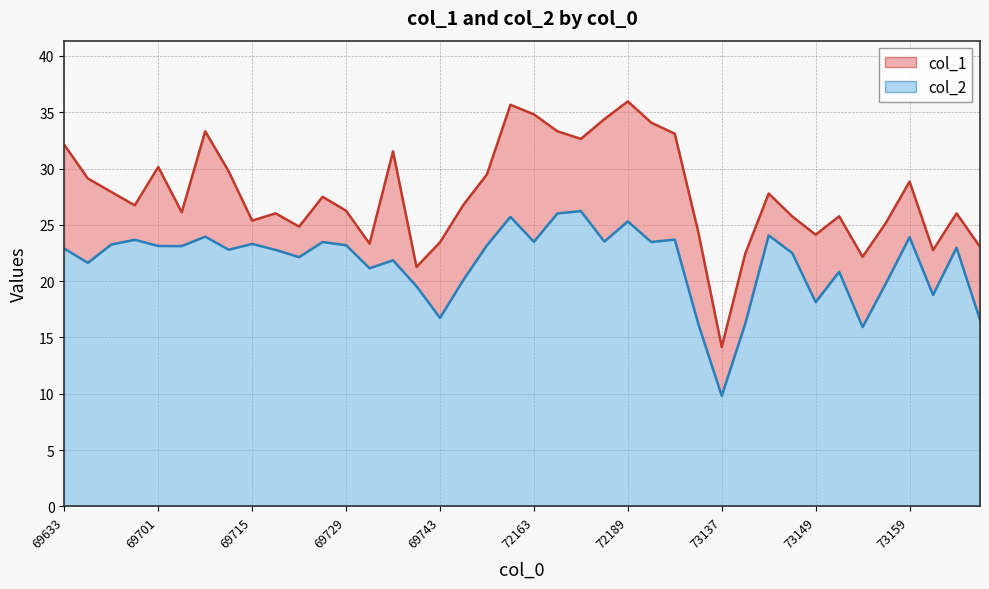

True or false: col_2 and col_1 cross at least once.

False